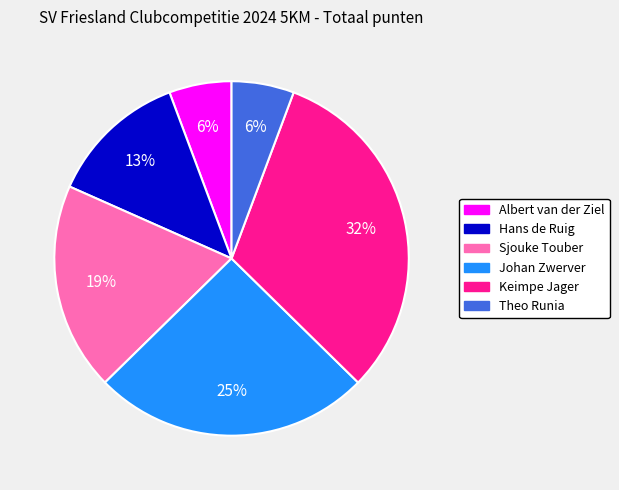

To the nearest percent, what is the average slice percentage?

17%